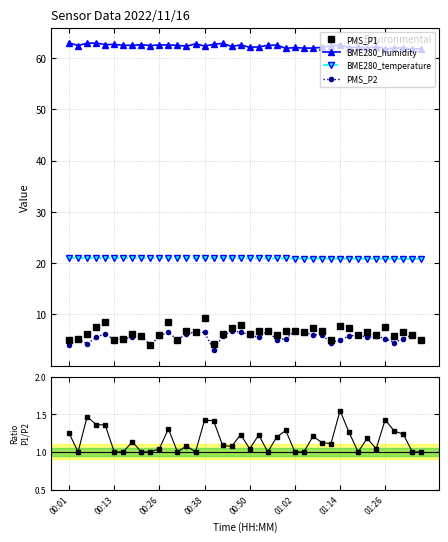

How many values in the PMS_P1 series are below 6?

11